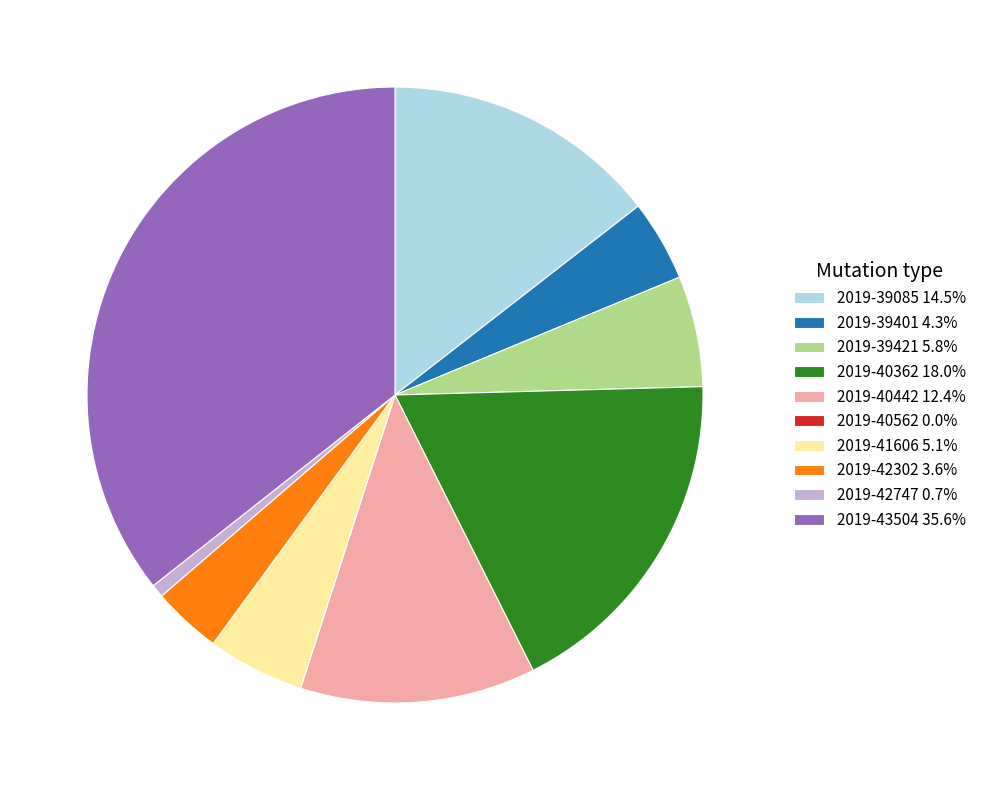

Combined, do 2019-40362 18.0% and 2019-42747 0.7% account for over 50%?

No